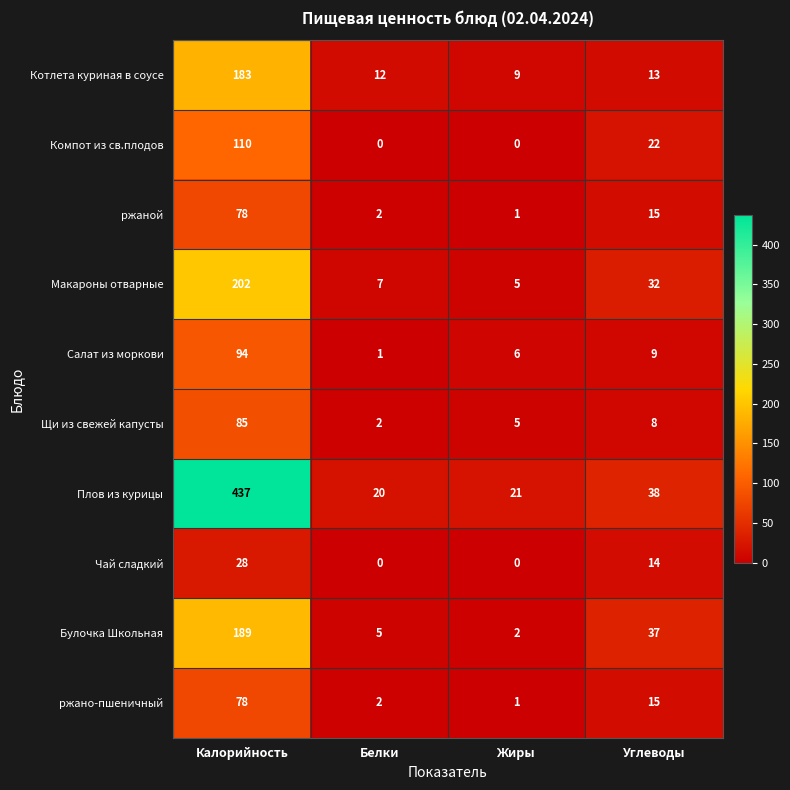

Where is Булочка Школьная nearest to the value 95?

Углеводы